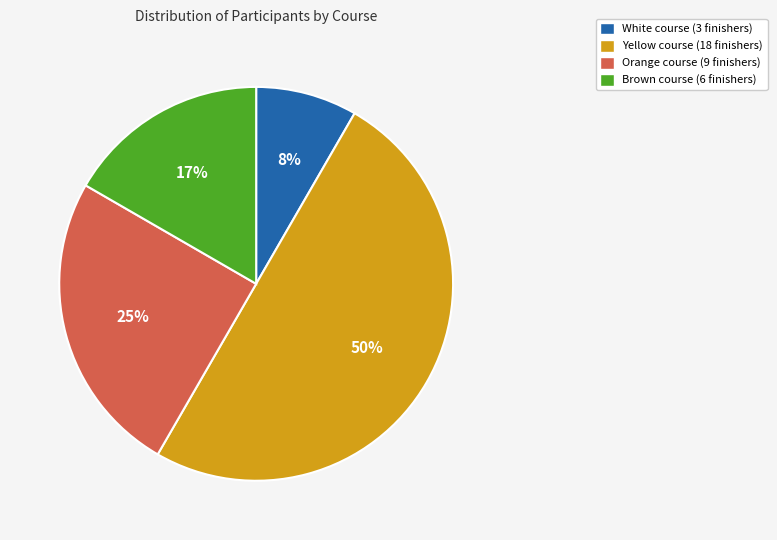

Does Orange represent more than half of the total?

No